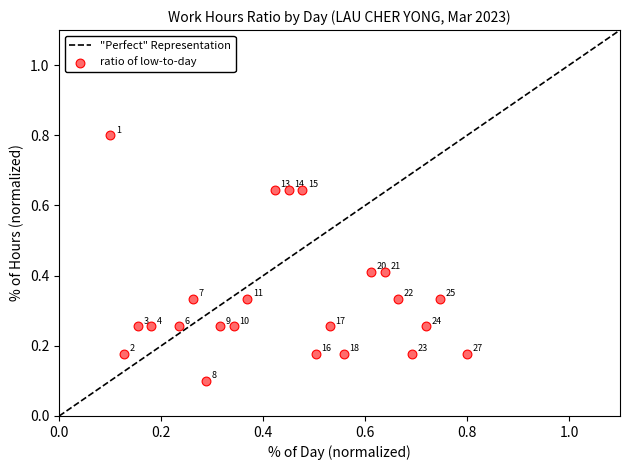

What is the range of Y values (max minus min)?

0.7